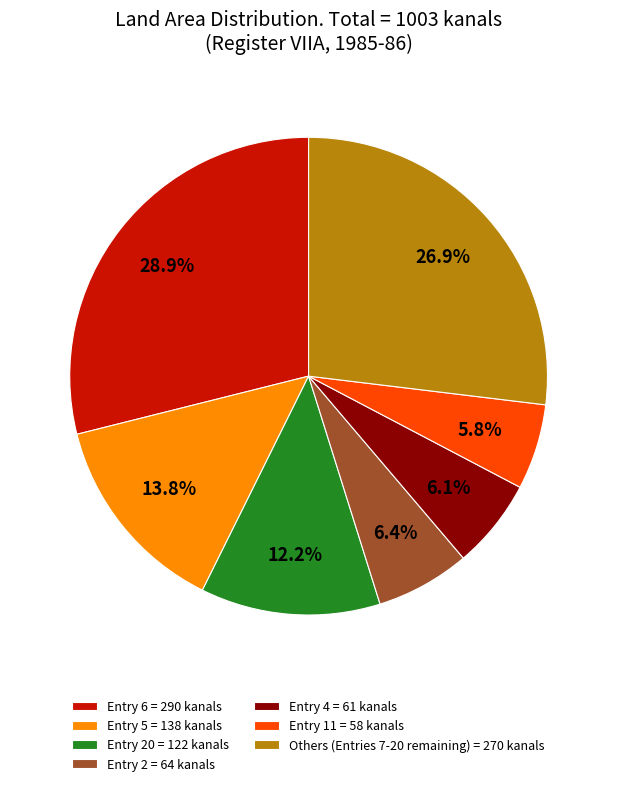

What is the largest slice in the pie chart?

Entry 6 = 290 kanals